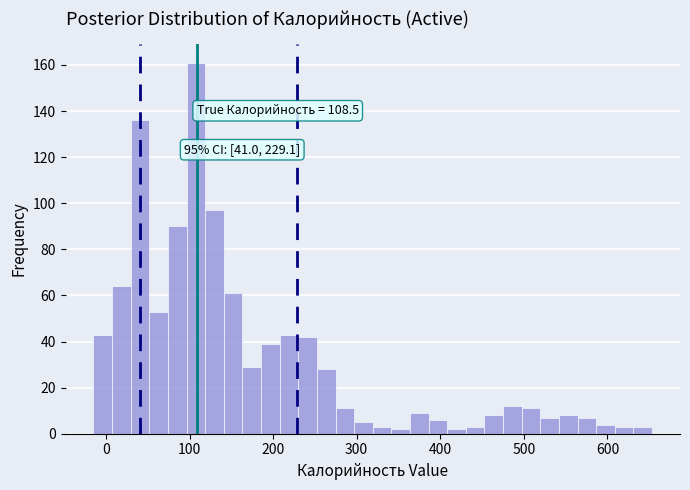

Around what value on the x-axis is the tallest bar? Give the approximate position of its centre, as read against the axis.

110